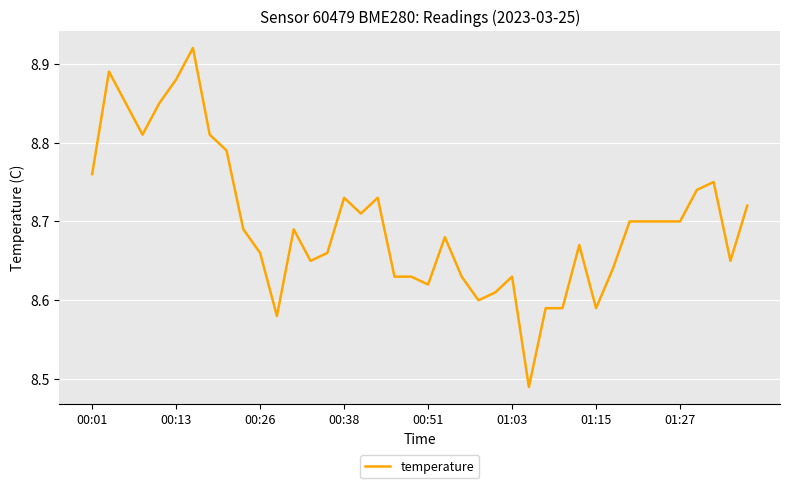

What is the difference between the maximum and minimum values?

0.4